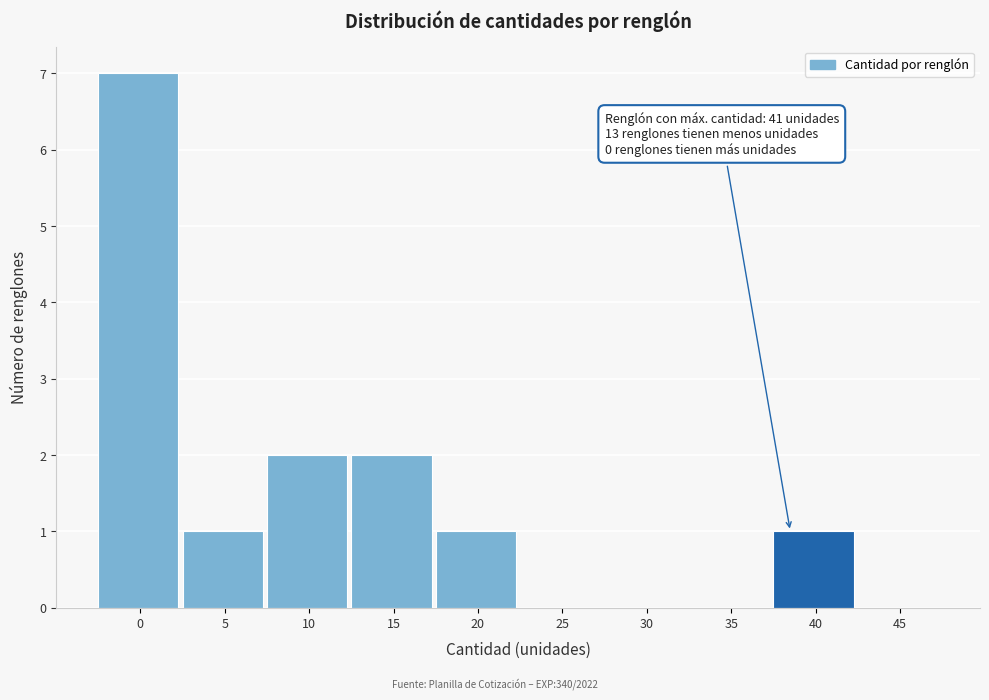

Reading left to right, list all the values displayed in this chart.

0=7	5=1	10=2	15=2	20=1	25=0	30=0	35=0	40=1	45=0